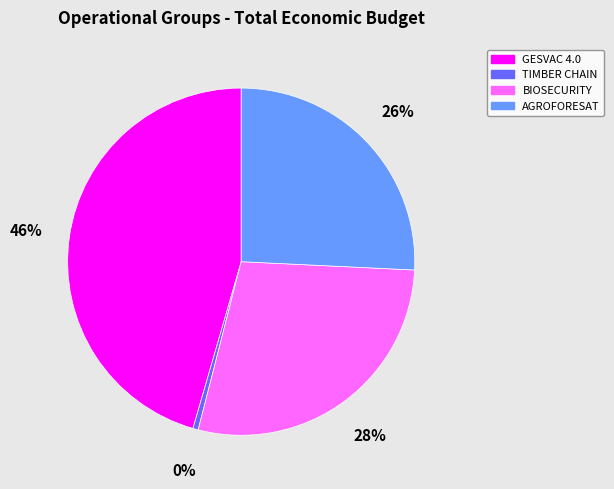

Approximately how many times larger is the value at GESVAC 4.0 compared to BIOSECURITY?

1.6